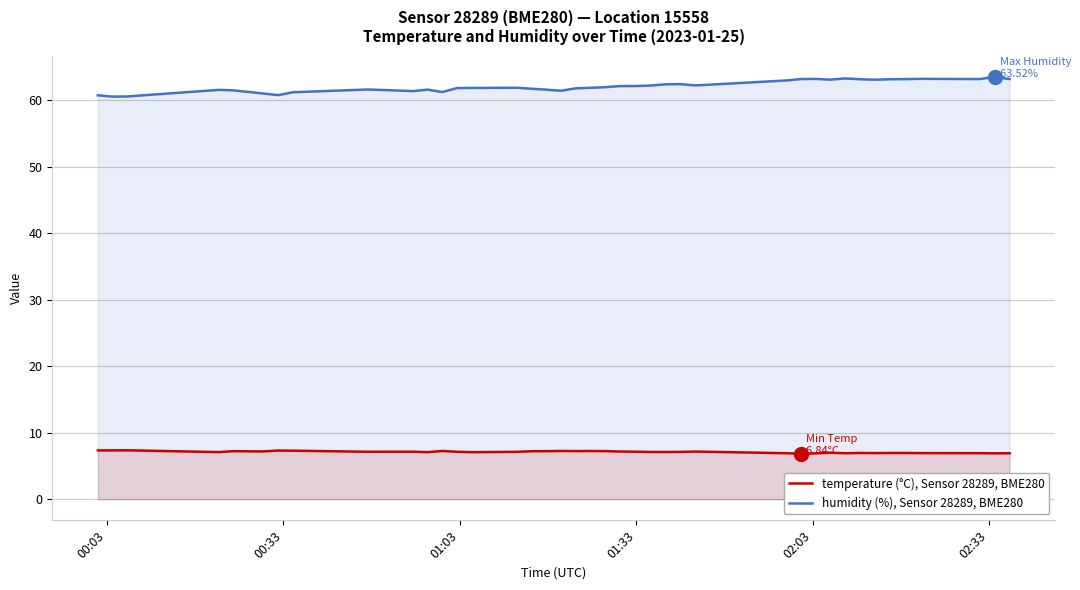

What is the difference between the maximum and minimum values in the humidity (%), Sensor 28289, BME280 series?

3.0